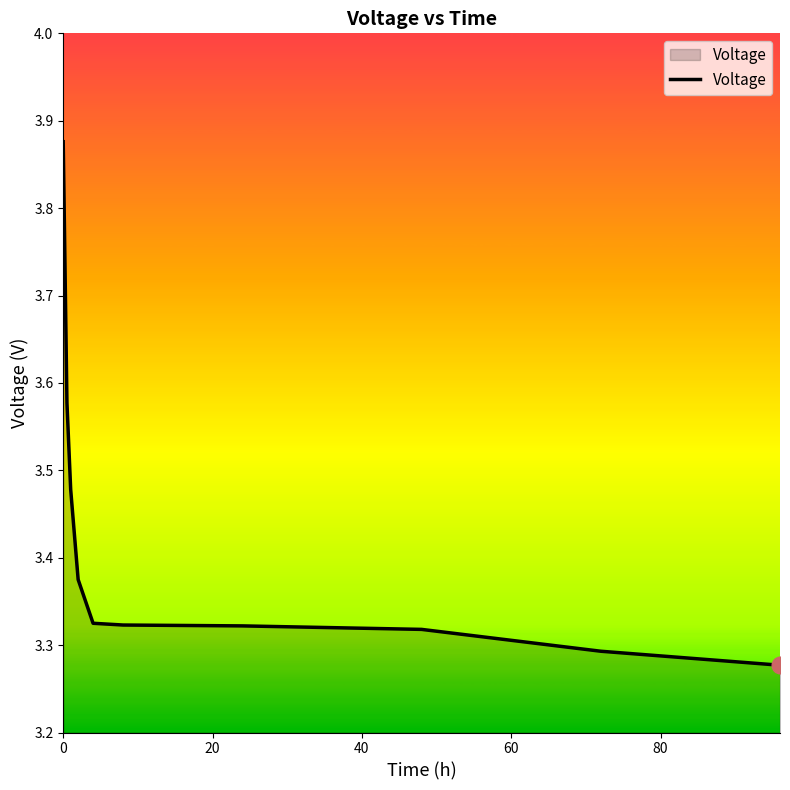

How many lines are shown in the chart?

1